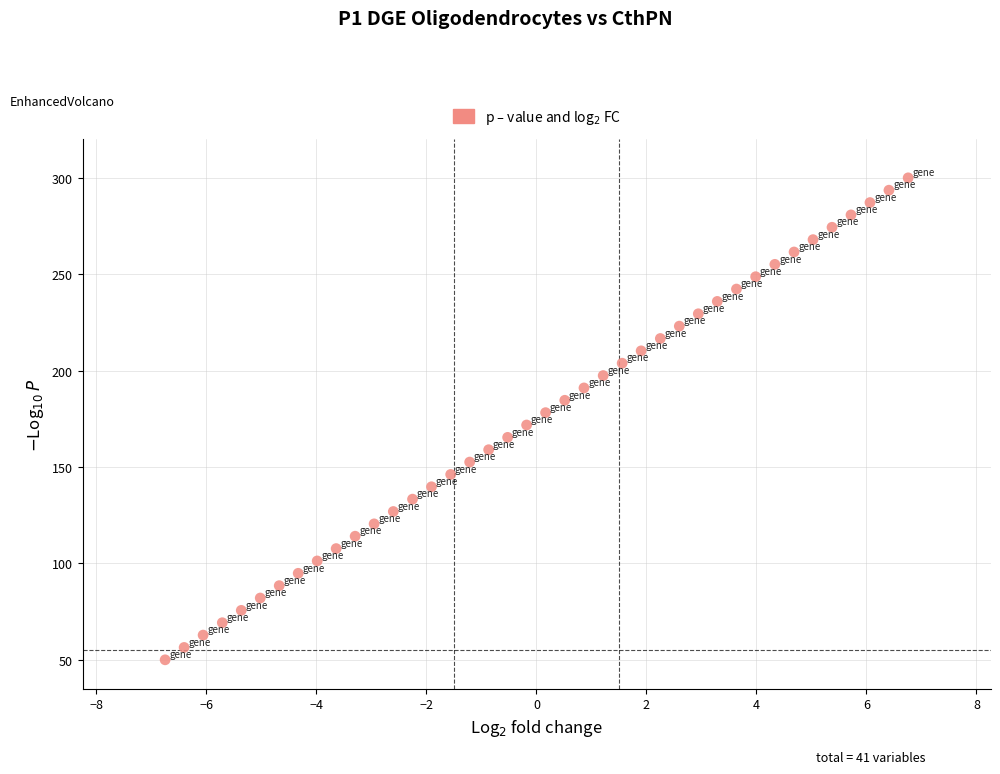

What is the range of X values (max minus min)?

13.5